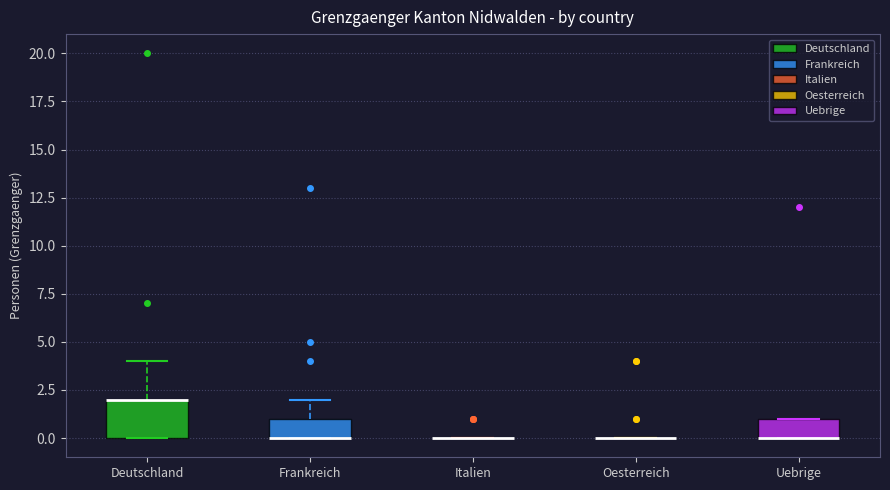

Reading left to right, read every box against the y-axis: the position of its median line, the range the box covers, and the ends of its whiskers. The values are not printed on the chart, so give them approximately, as read against the axis.

Deutschland: median 2 (drawn on the box's upper edge), box 0 to 2, whiskers 0 to 4
Frankreich: median 0 (drawn on the box's lower edge), box 0 to 1, whiskers 0 to 2
Italien: box collapsed to a line at 0, whiskers 0 to 0
Oesterreich: box collapsed to a line at 0, whiskers 0 to 0
Uebrige: median 0 (drawn on the box's lower edge), box 0 to 1, whiskers 0 to 1